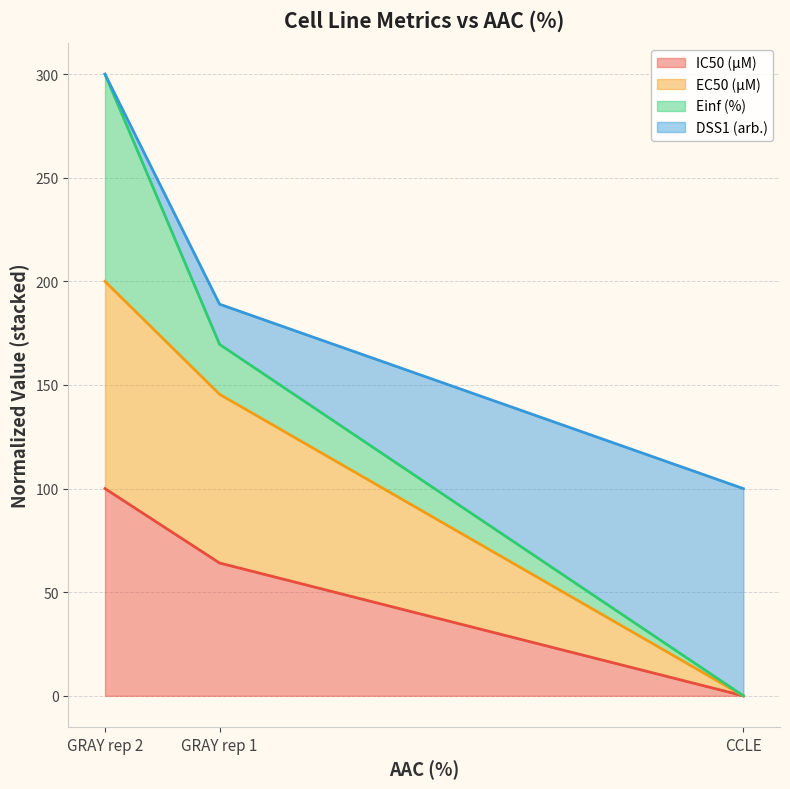

Read the IC50 (µM) value at GRAY rep 2.

100.0